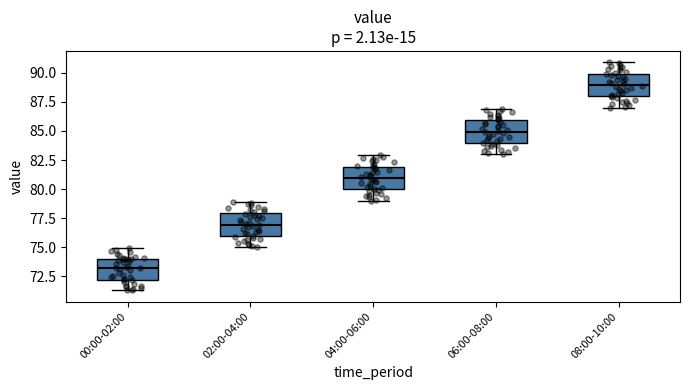

Which box's median line is the highest?

08:00-10:00